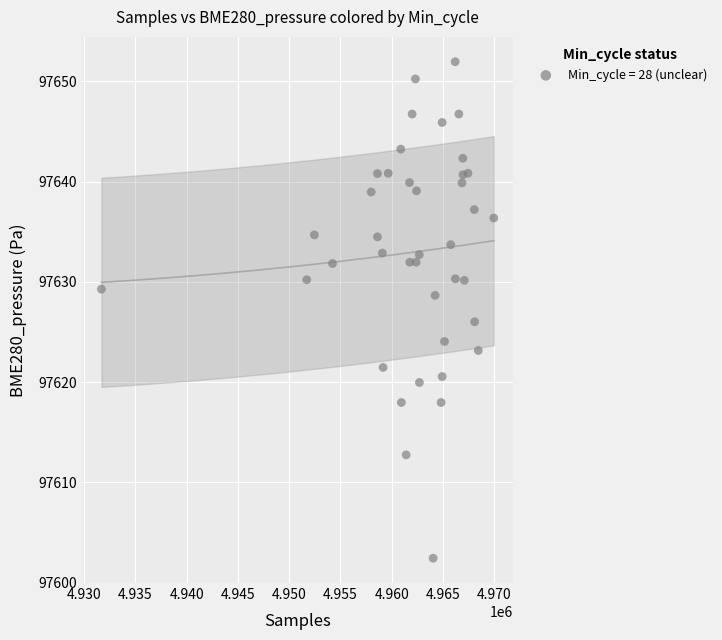

What is the range of X values (max minus min)?

38283.0